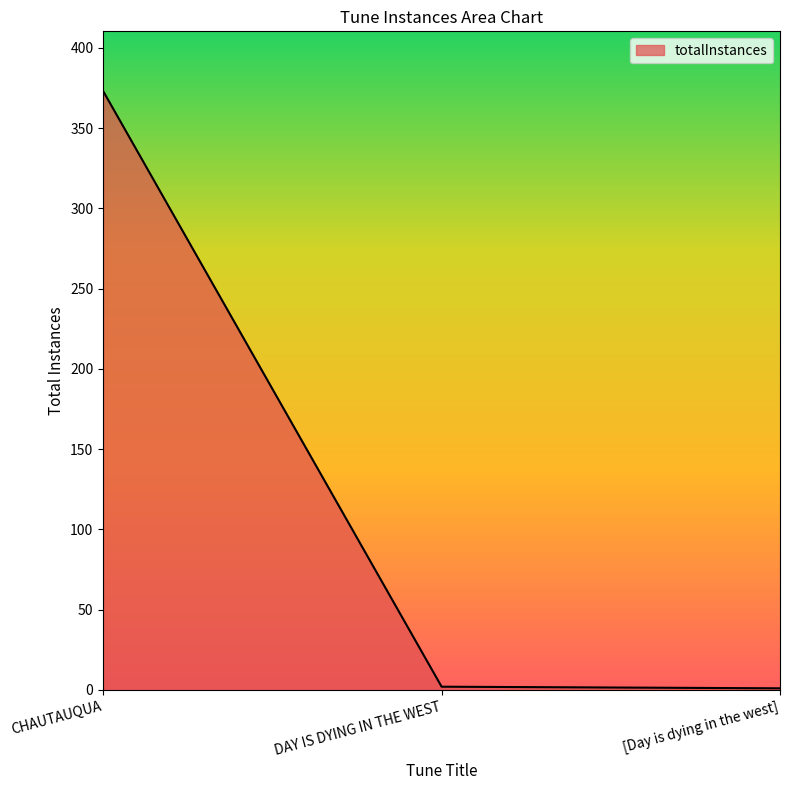

What is the maximum value shown in the chart?

373